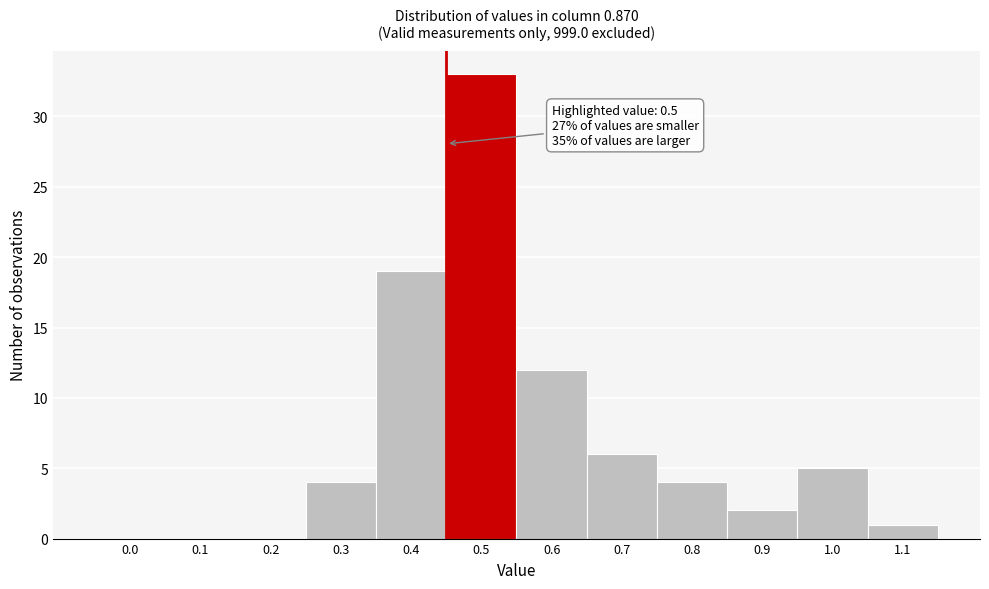

Reading left to right, transcribe all the data shown in this chart.

0.0=0	0.1=0	0.2=0	0.3=4	0.4=19	0.5=33	0.6=12	0.7=6	0.8=4	0.9=2	1.0=5	1.1=1